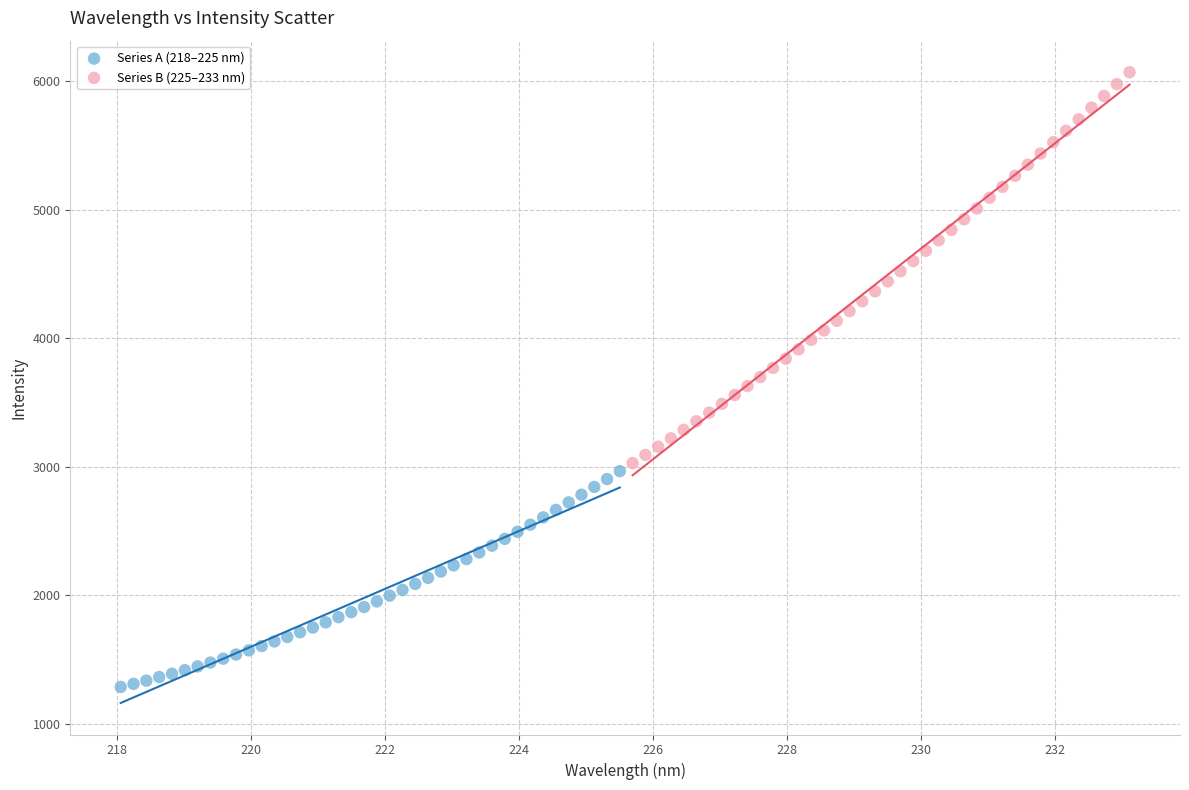

Which series has the widest spread of Y values?

Series B (225–233 nm)